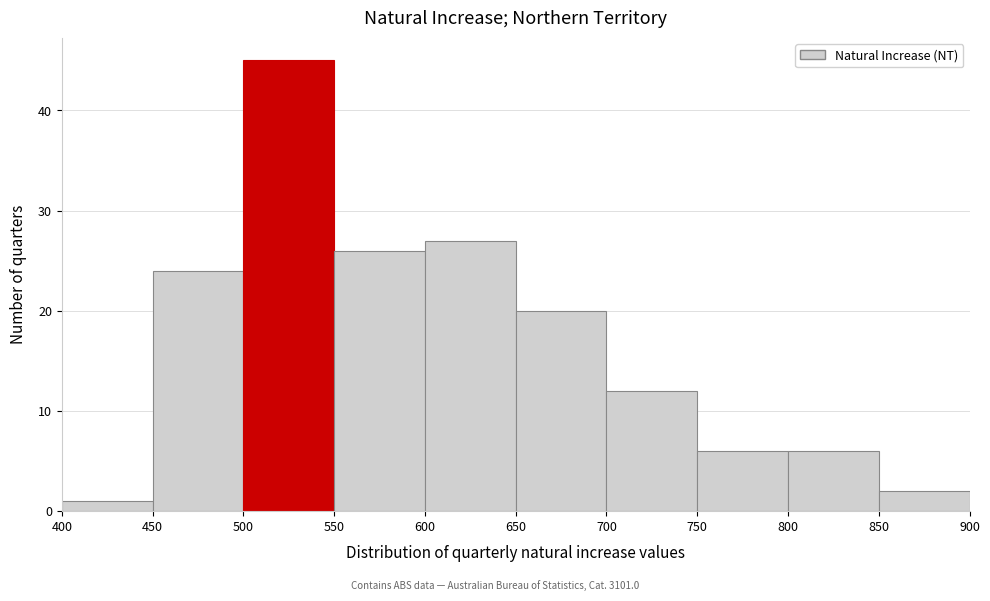

Reading left to right, transcribe this chart: for each bar, give the range it covers on the x-axis and its height. The values are not printed on the chart, so give them approximately, as read against the axis.

400 to 450: 1
450 to 500: 24
500 to 550: 45
550 to 600: 26
600 to 650: 27
650 to 700: 20
700 to 750: 12
750 to 800: 6
800 to 850: 6
850 to 900: 2